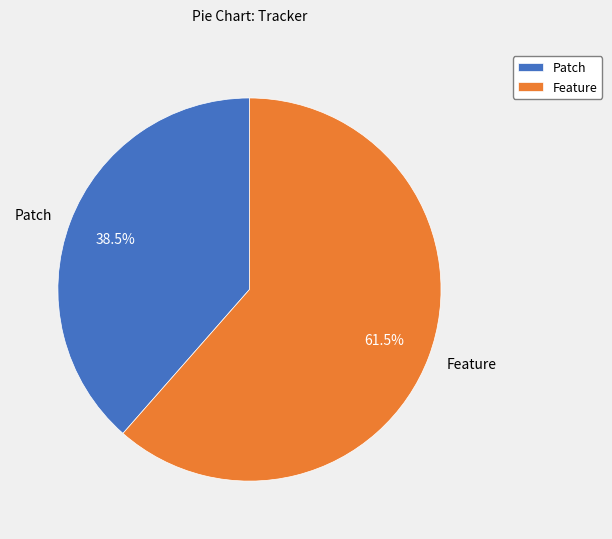

Rank the categories by value from highest to lowest.

Feature, Patch